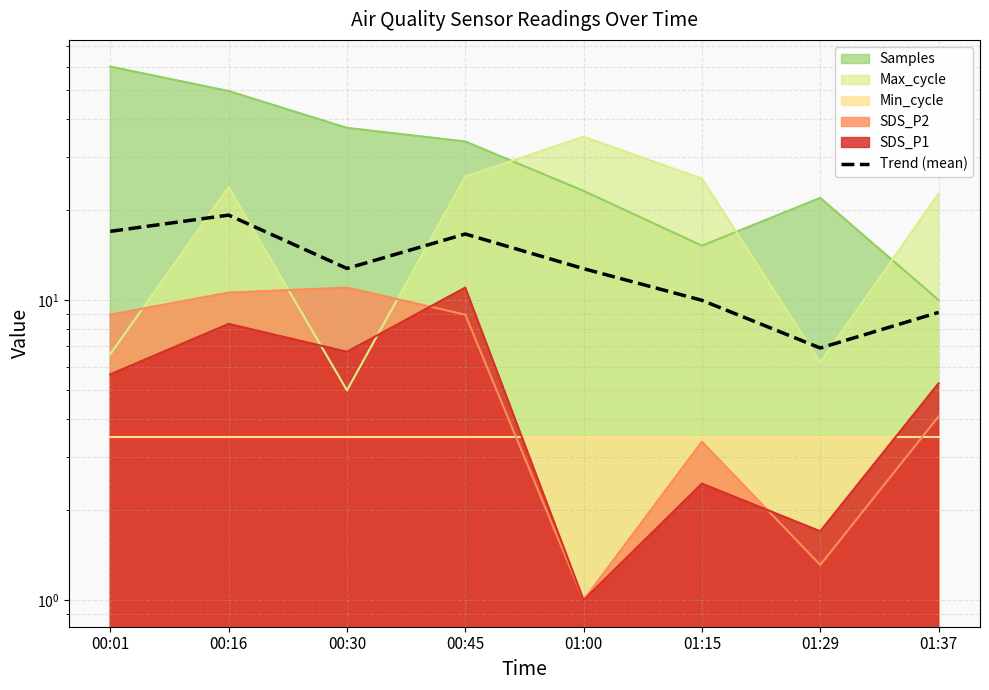

What is the difference between the second highest and second lowest values?

7.8